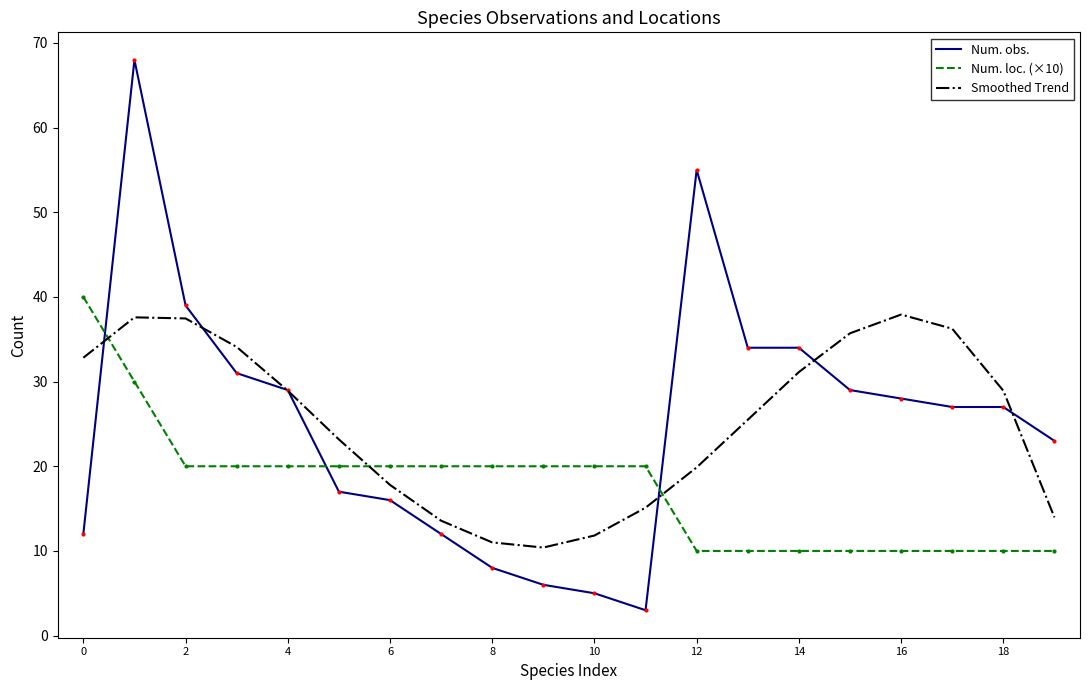

True or false: Num. loc. (×10) and Smoothed Trend intersect in this chart.

True